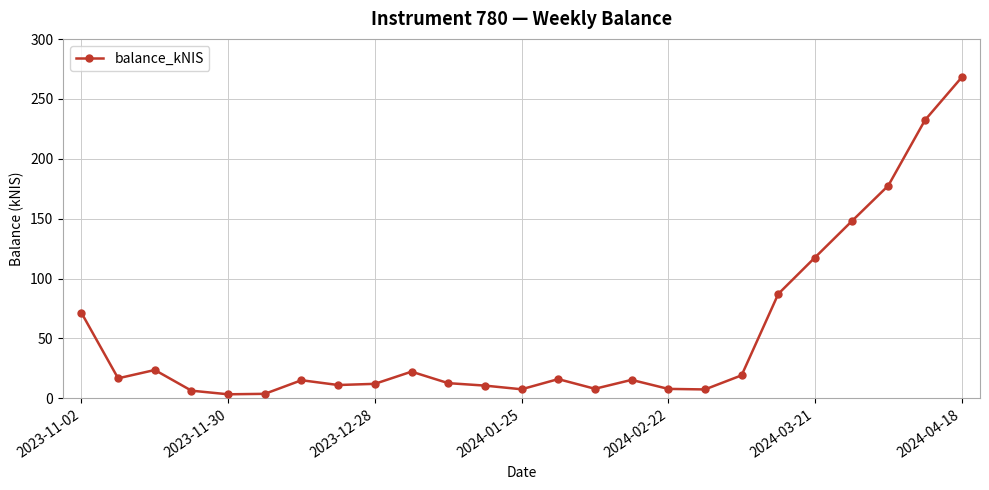

What is the average value?

52.8